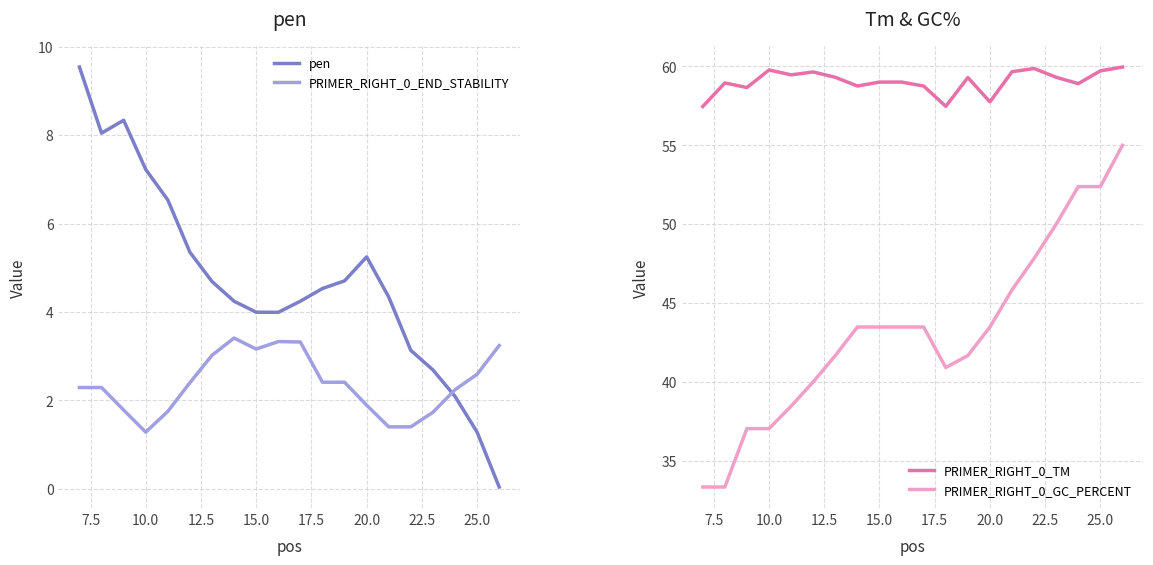

True or false: PRIMER_RIGHT_0_GC_PERCENT and pen cross at least once.

False